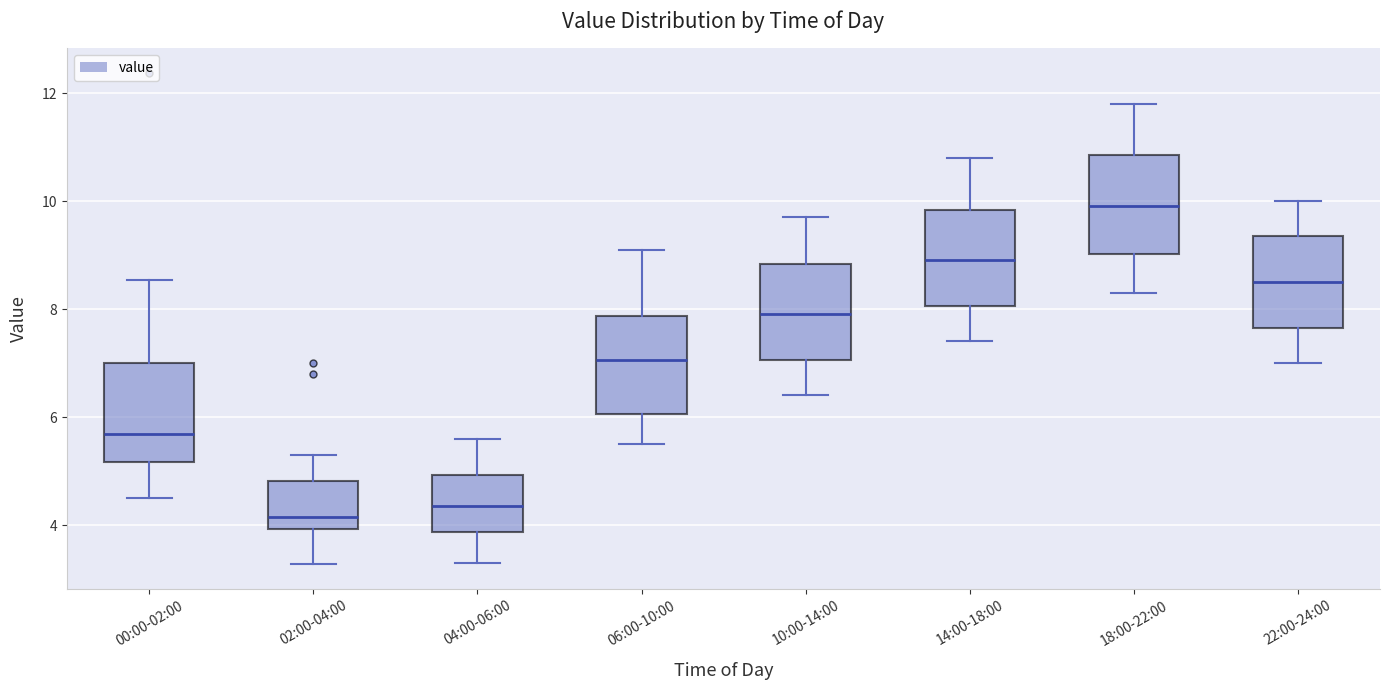

Reading left to right, read every box against the y-axis: the position of its median line, the range the box covers, and the ends of its whiskers. The values are not printed on the chart, so give them approximately, as read against the axis.

00:00-02:00: median 5.6, box 5.2 to 7.0, whiskers 4.6 to 8.6
02:00-04:00: median 4.2, box 4.0 to 4.8, whiskers 3.2 to 5.4
04:00-06:00: median 4.4, box 3.8 to 5.0, whiskers 3.4 to 5.6
06:00-10:00: median 7.0, box 6.0 to 7.8, whiskers 5.6 to 9.2
10:00-14:00: median 8.0, box 7.0 to 8.8, whiskers 6.4 to 9.8
14:00-18:00: median 9.0, box 8.0 to 9.8, whiskers 7.4 to 10.8
18:00-22:00: median 10.0, box 9.0 to 10.8, whiskers 8.4 to 11.8
22:00-24:00: median 8.6, box 7.6 to 9.4, whiskers 7.0 to 10.0